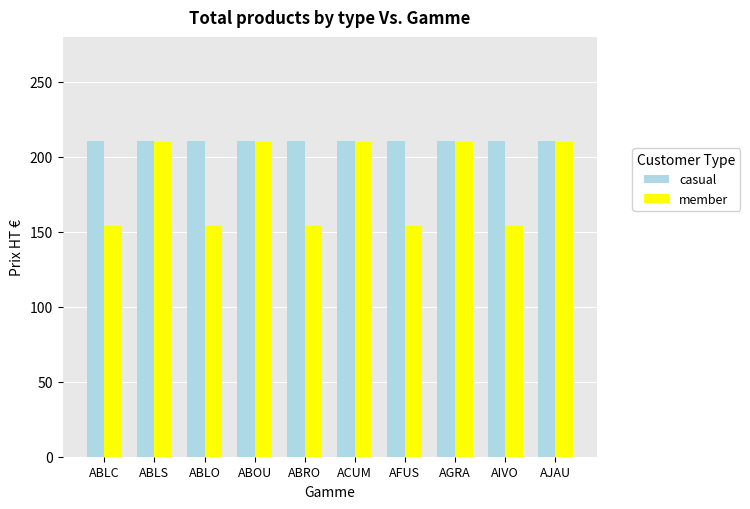

What is the label of the 9th bar from the right?

ABLS